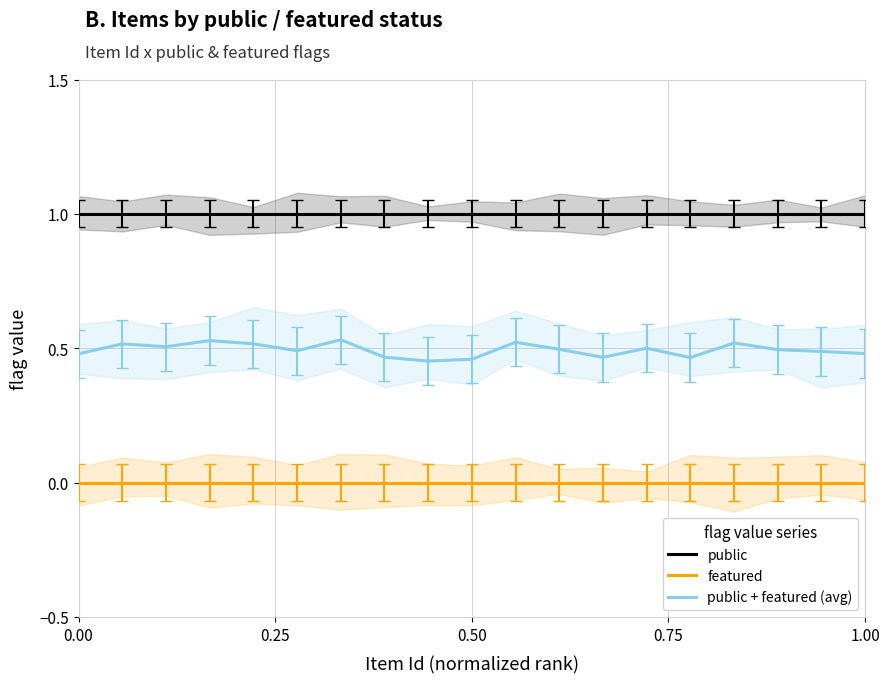

What is the highest value of the public series?

1.0